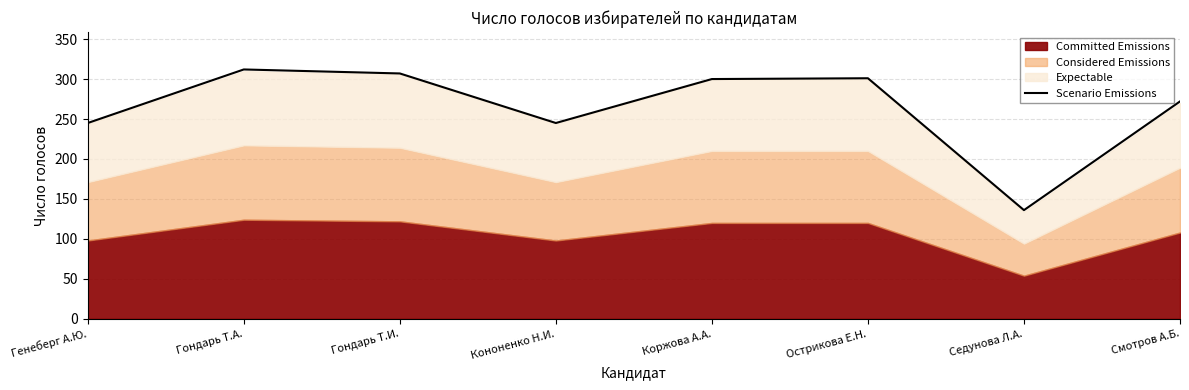

Rank the categories by value from highest to lowest.

Гондарь Т.А., Гондарь Т.И., Острикова Е.Н., Коржова А.А., Смотров А.Б., Генеберг А.Ю., Кононенко Н.И., Седунова Л.А.